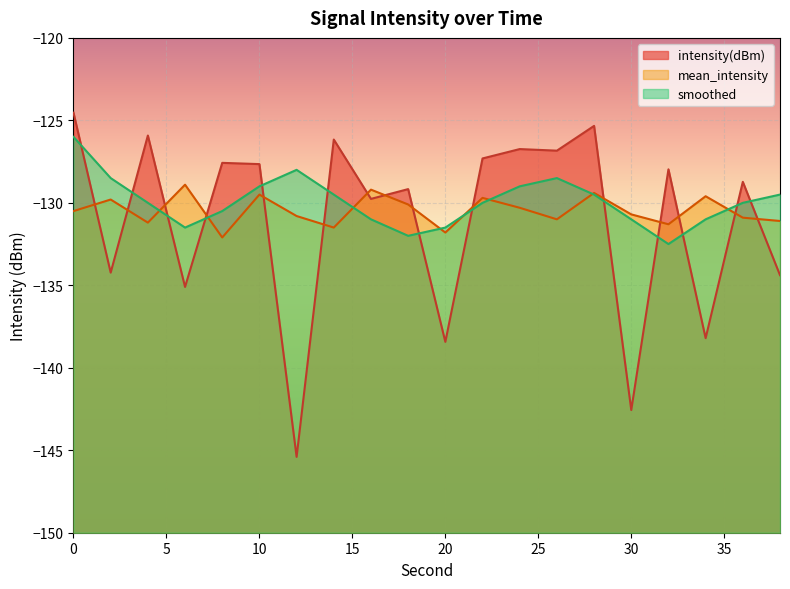

True or false: smoothed has more than 2 interior local peaks.

False